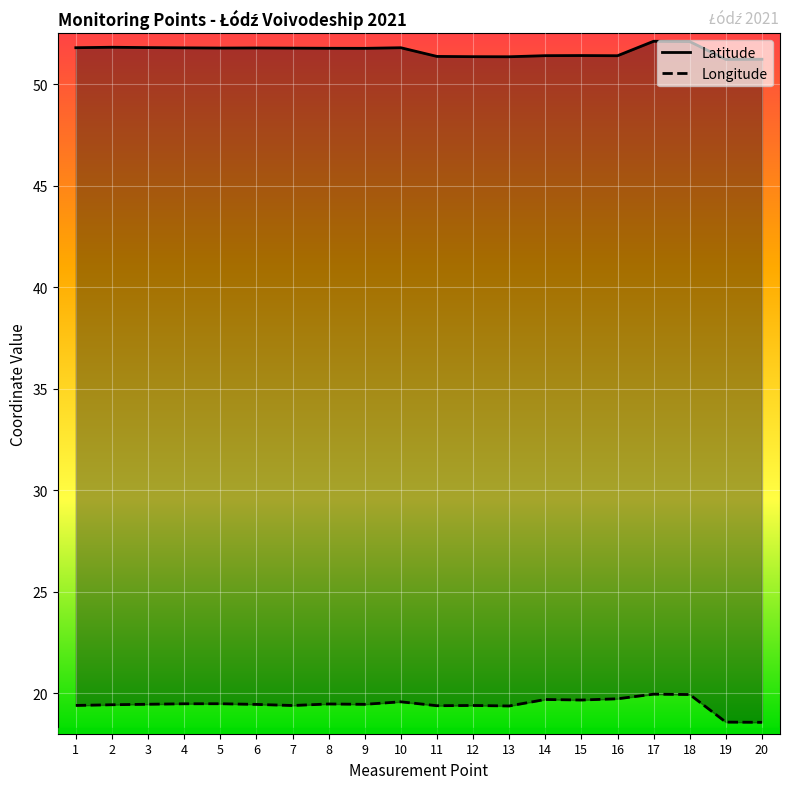

How many lines are shown in the chart?

2